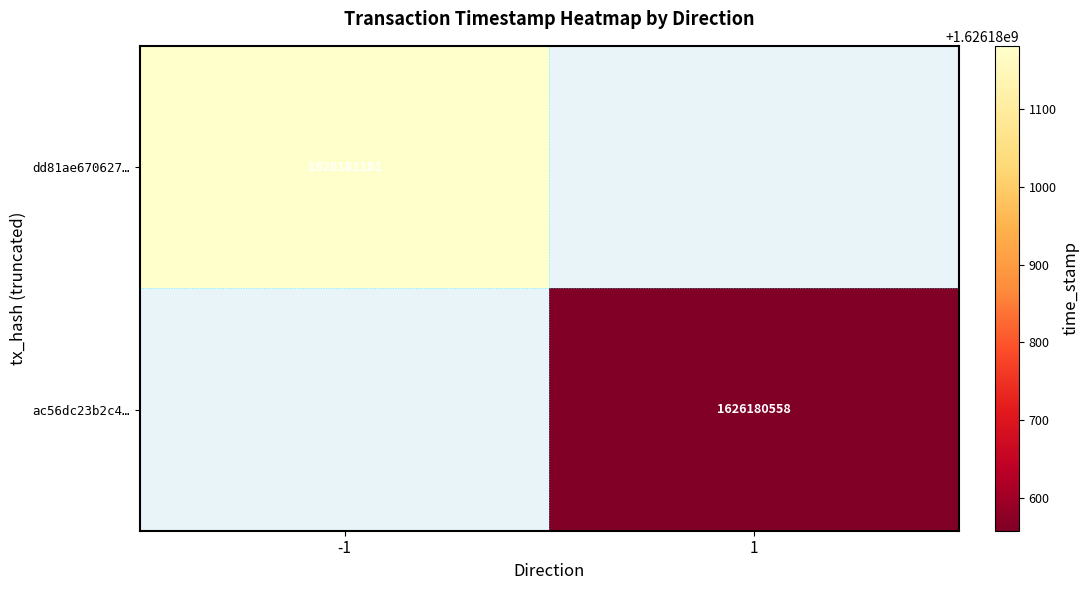

How many positive values does the dd81ae6706278fd8a27051e1edb2c9e871ead33 series have?

1